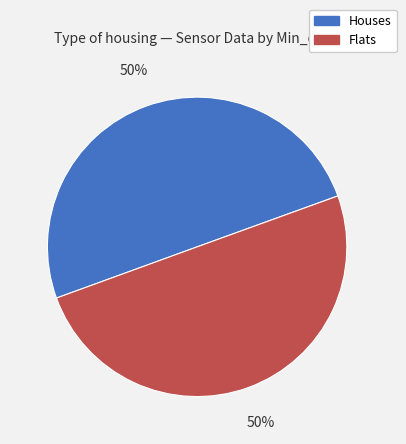

How many segments does this pie chart have?

2